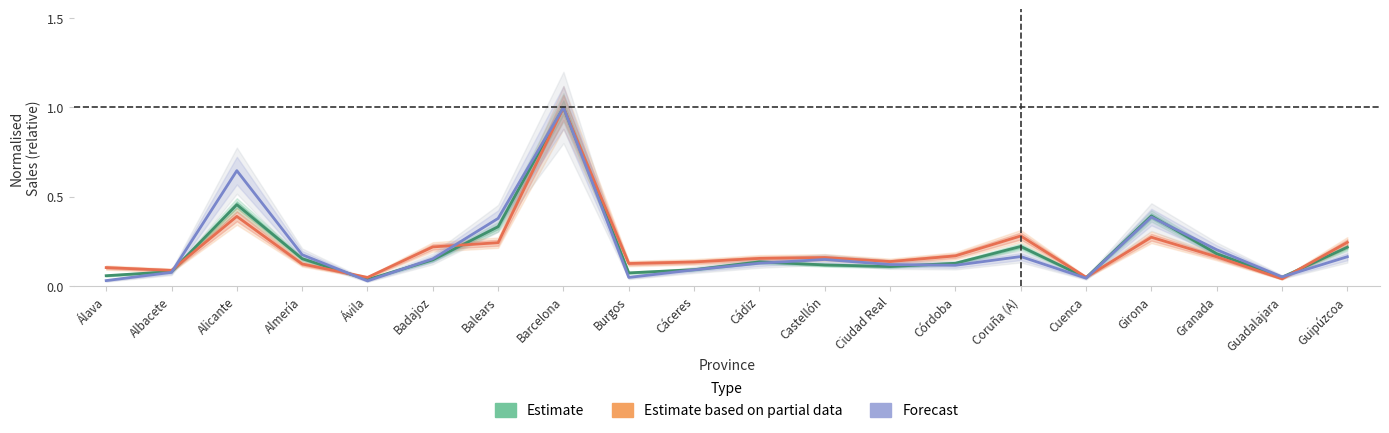

At which category is the sum across all series the highest?

Barcelona